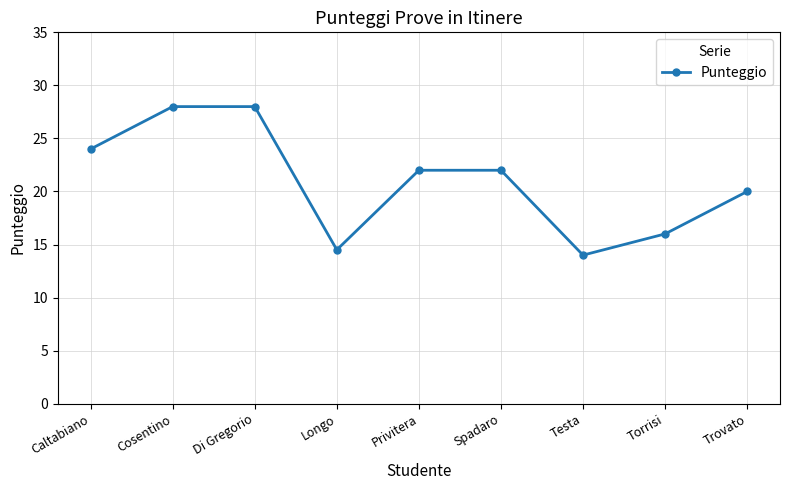

What value does the data have at Longo?

14.5